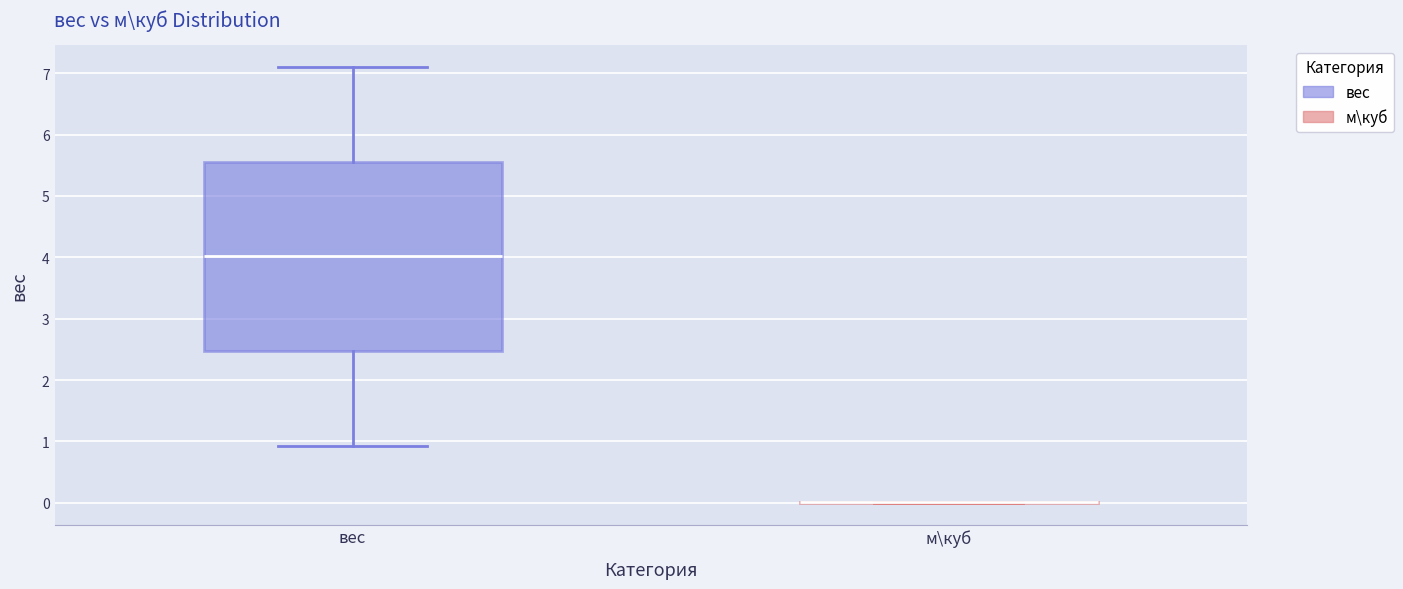

Comparing the boxes themselves (not the whiskers), which one is the tallest?

вес